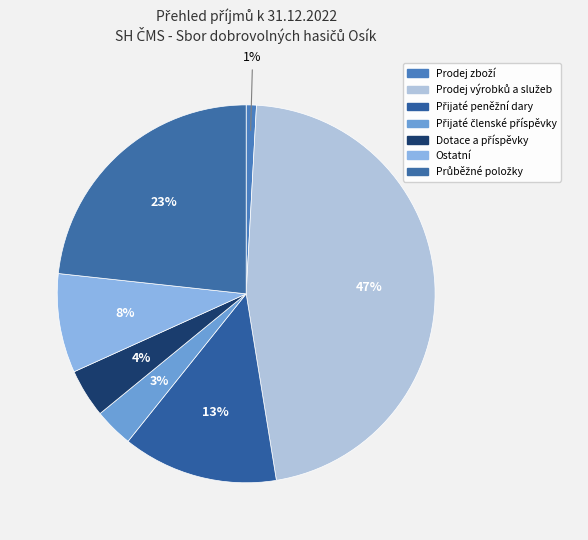

Rank the categories by value from lowest to highest.

Prodej zboží, Přijaté členské příspěvky, Dotace a příspěvky, Ostatní, Přijaté peněžní dary, Průběžné položky, Prodej výrobků a služeb